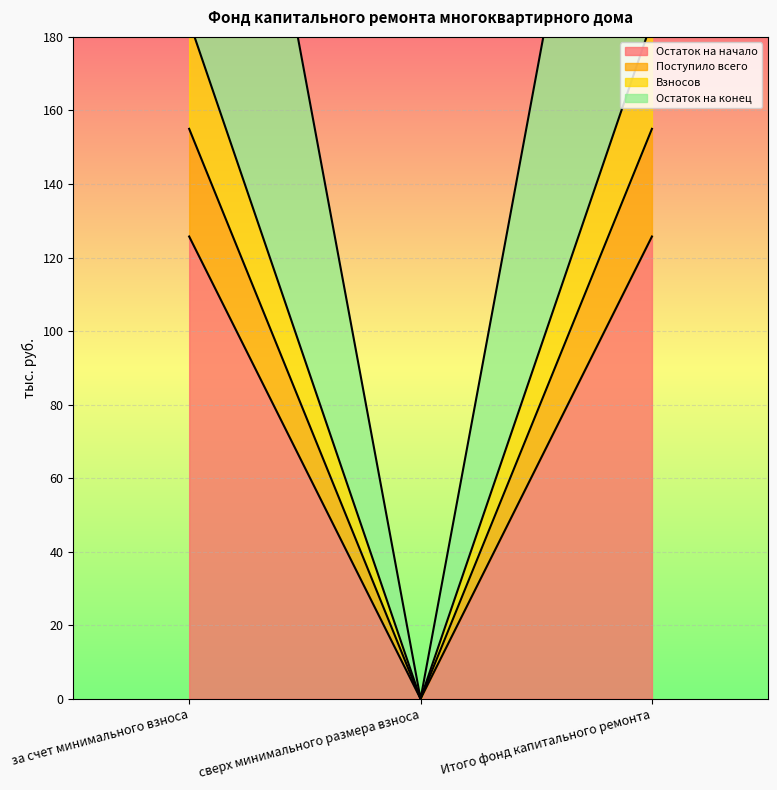

Between Итого фонд капитального ремонта and сверх минимального размера взноса, which is larger?

Итого фонд капитального ремонта